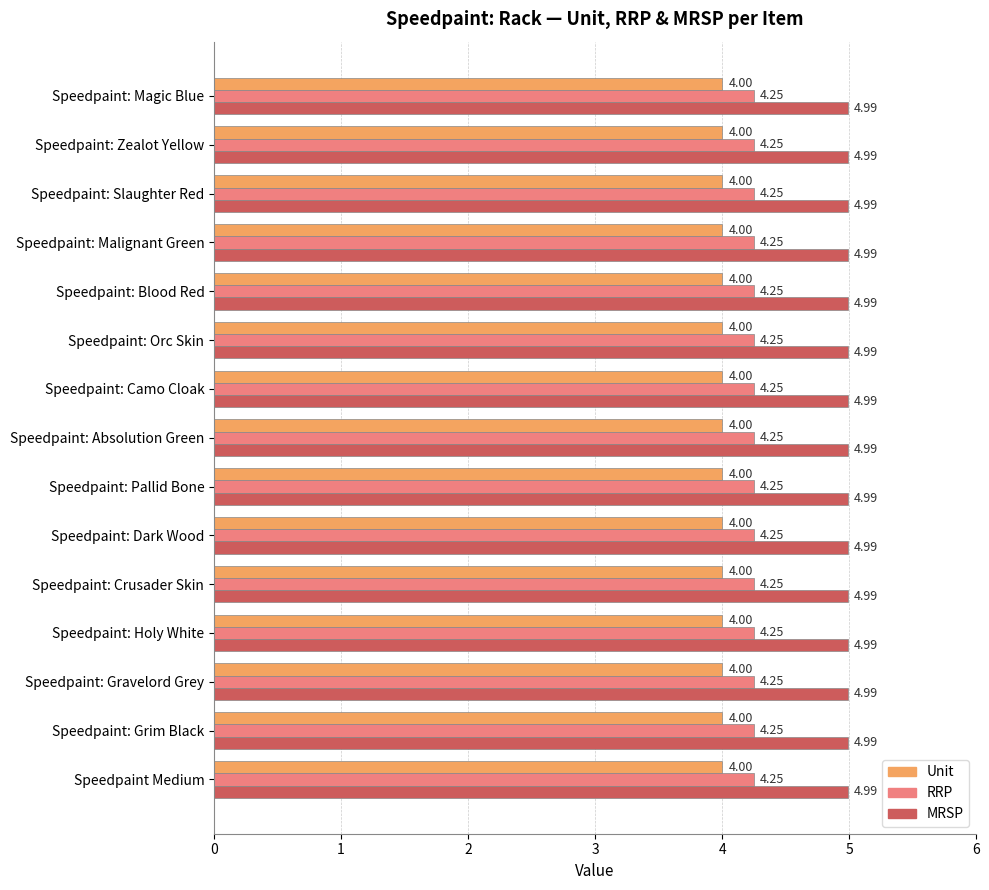

The Unit series shows 4.0 at Speedpaint: Grim Black. True or false?

True